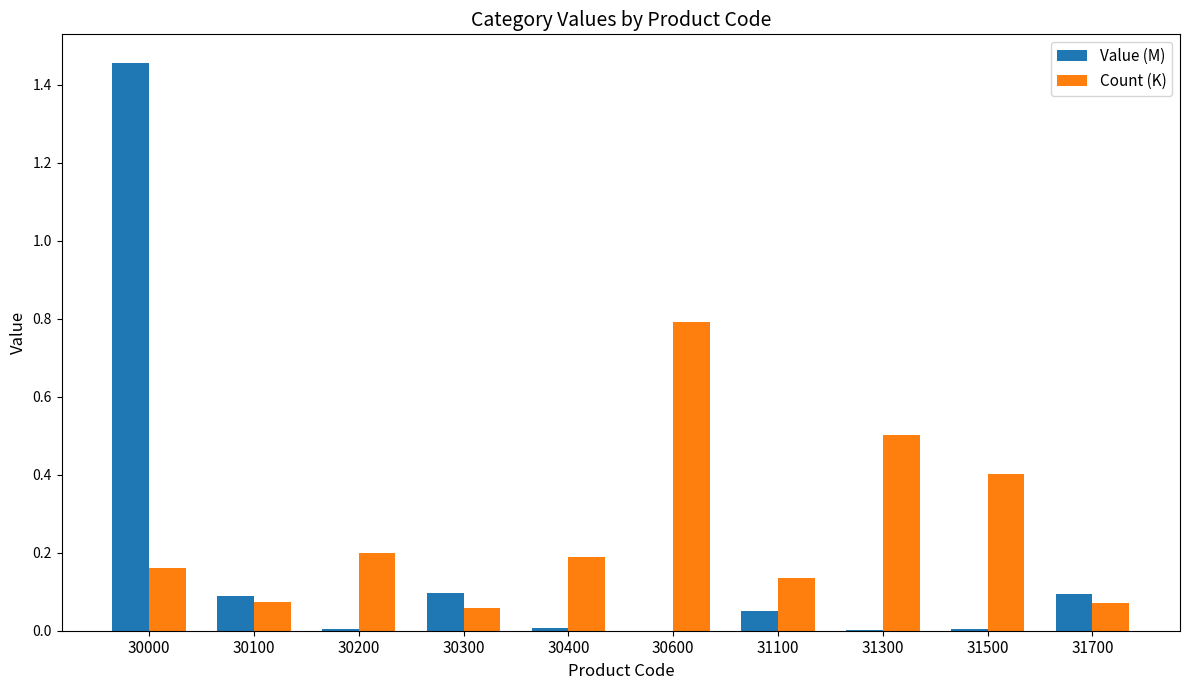

Which series has the largest total across all categories?

Count (K)